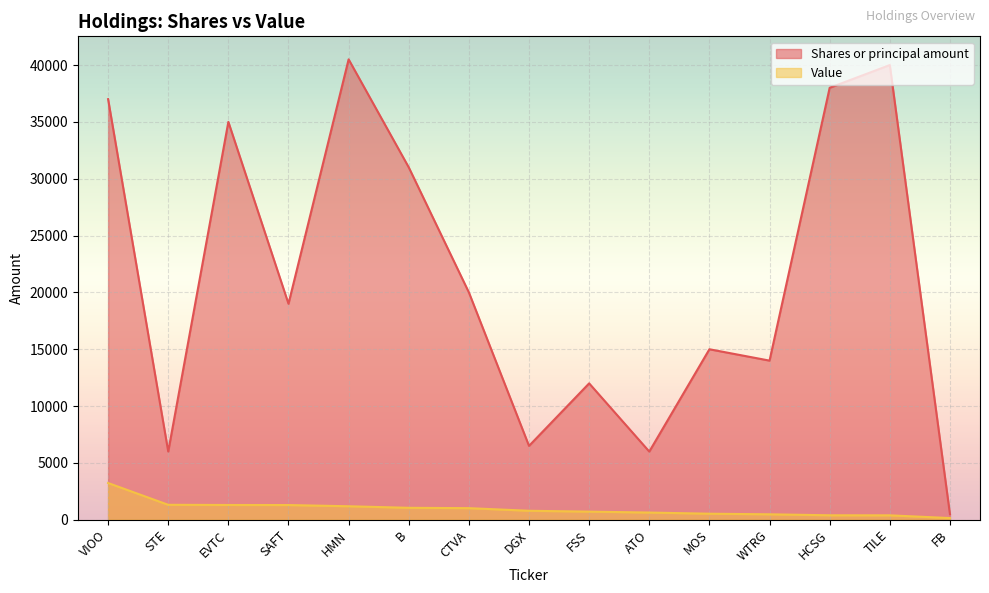

How many values in the Shares or principal amount series are below 19000?

7